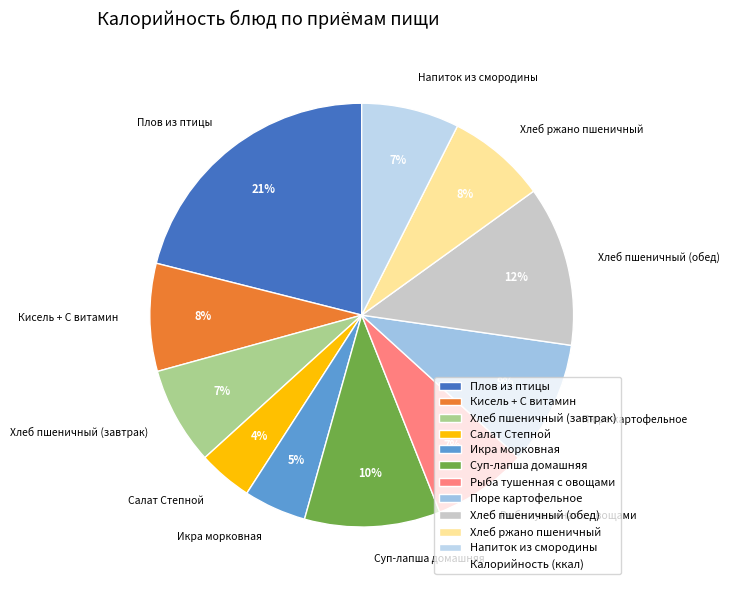

To the nearest percent, what is the difference between the Хлеб ржано пшеничный and Икра морковная slice percentages?

3%